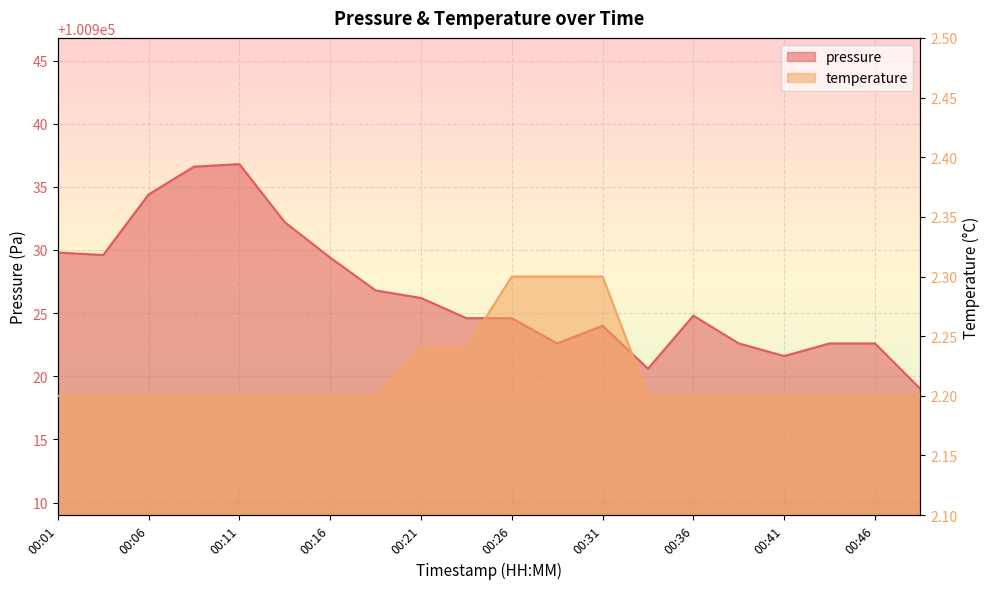

What is the value of the temperature point at the 15th from the left?

2.2